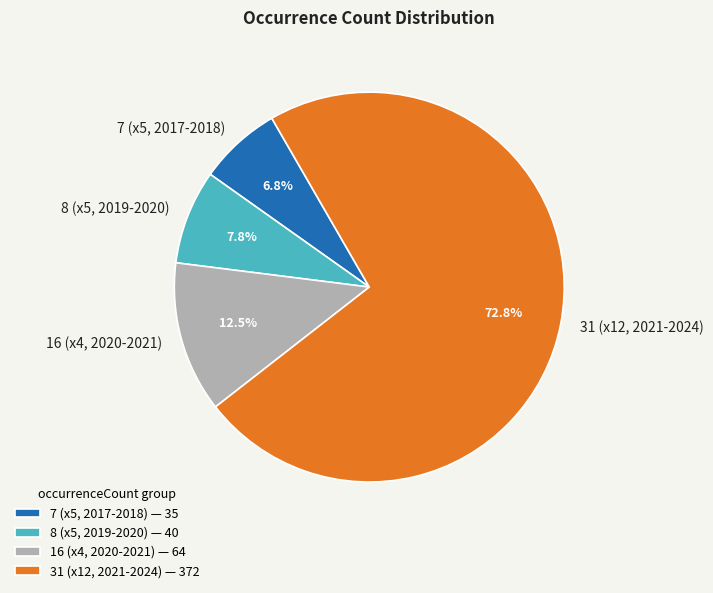

What is the ratio of the value at 7 (x5, 2017-2018) to the value at 8 (x5, 2019-2020)?

0.9